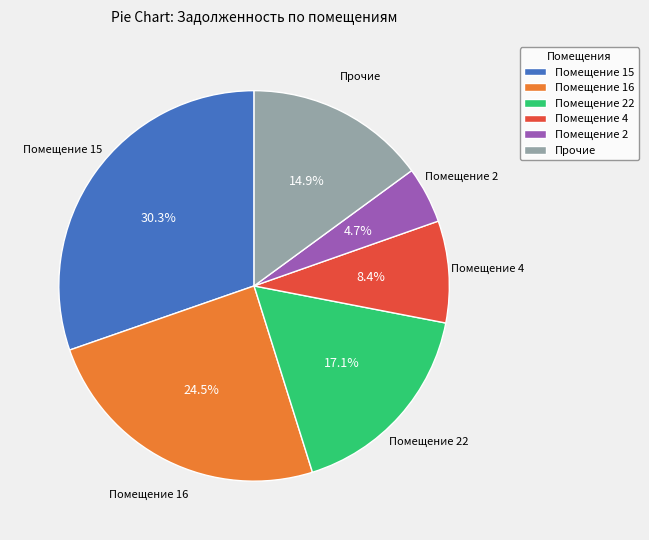

Between Помещение 4 and Помещение 22, which is larger?

Помещение 22